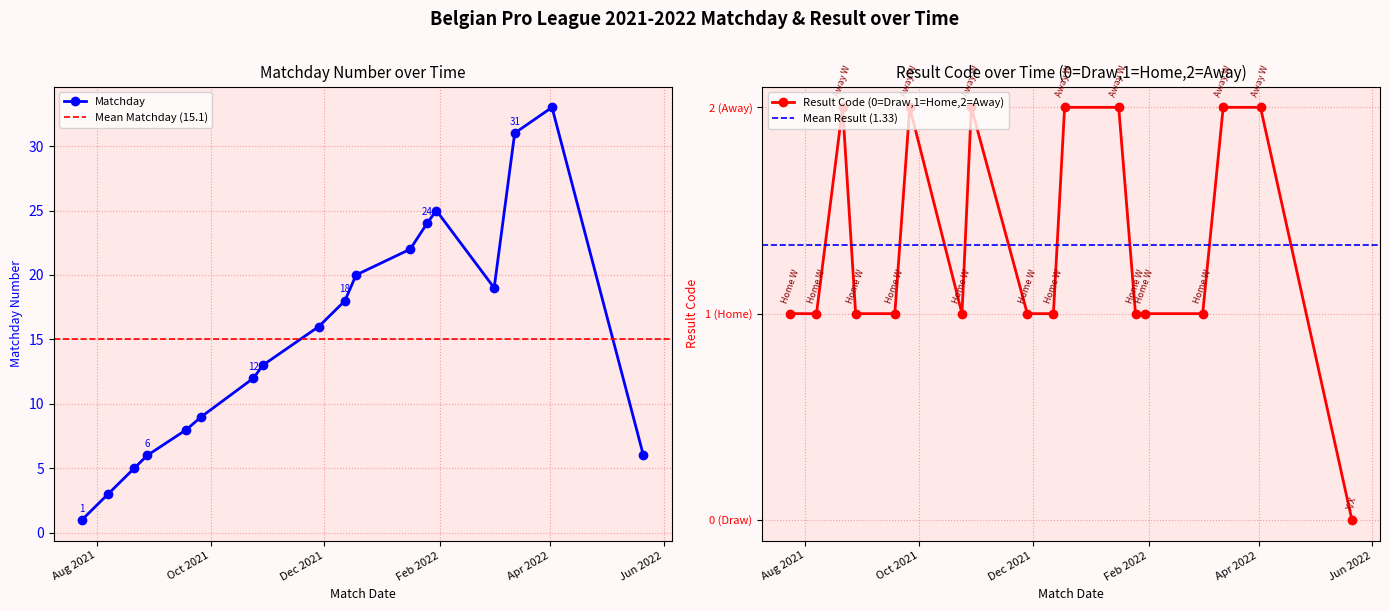

What is the value of the Result Code point at the 5th from the left?

1